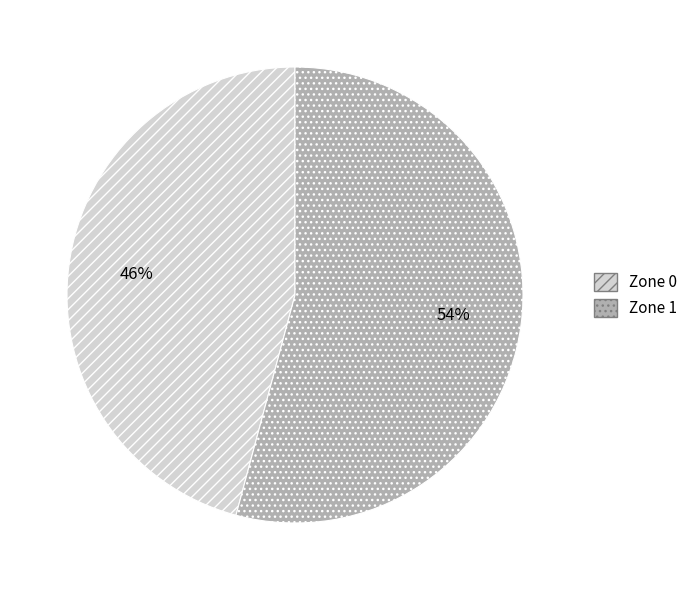

Combined, do Zone 0 and Zone 1 account for over 50%?

Yes